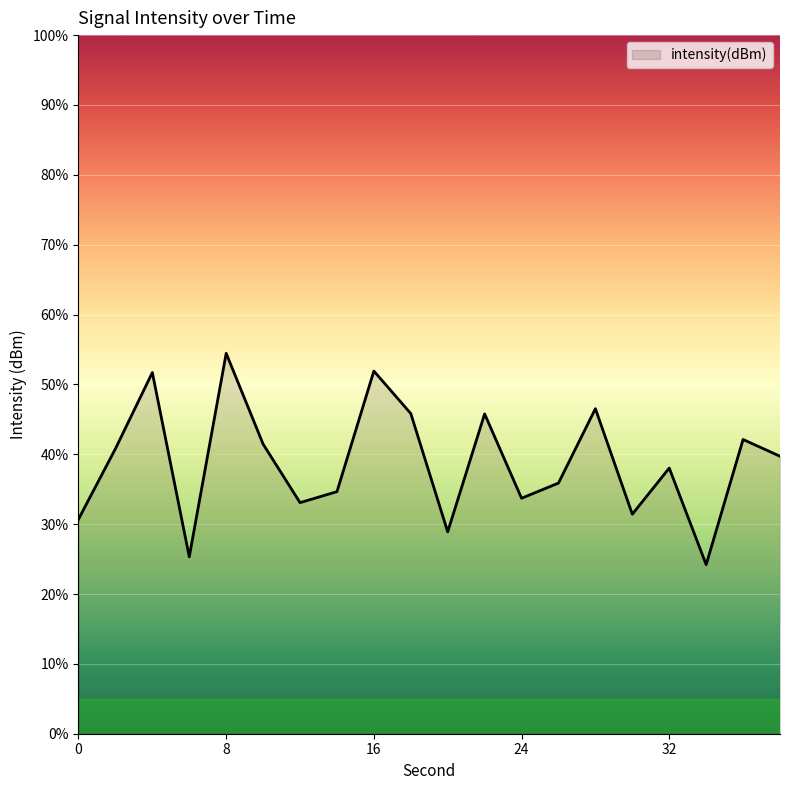

Where is the first local minimum?

6